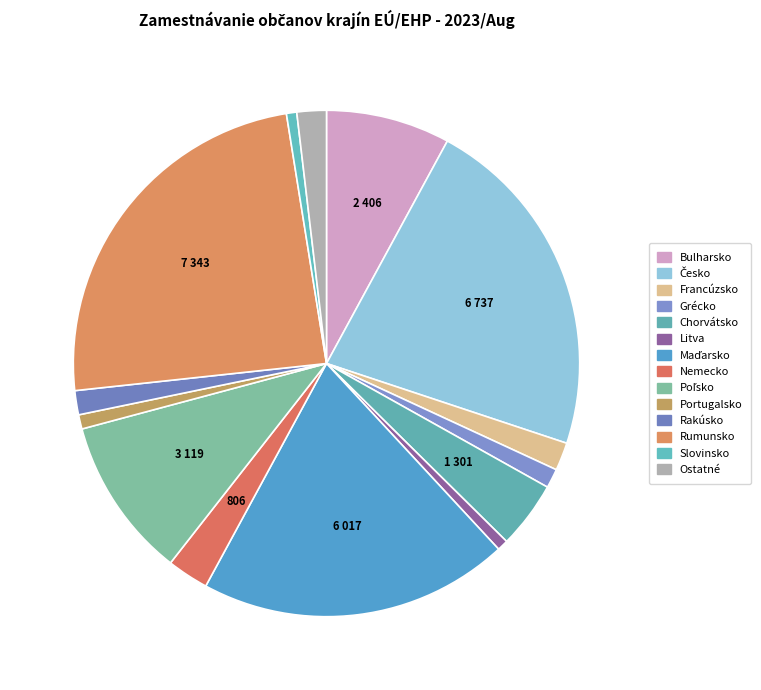

How many segments does this pie chart have?

14